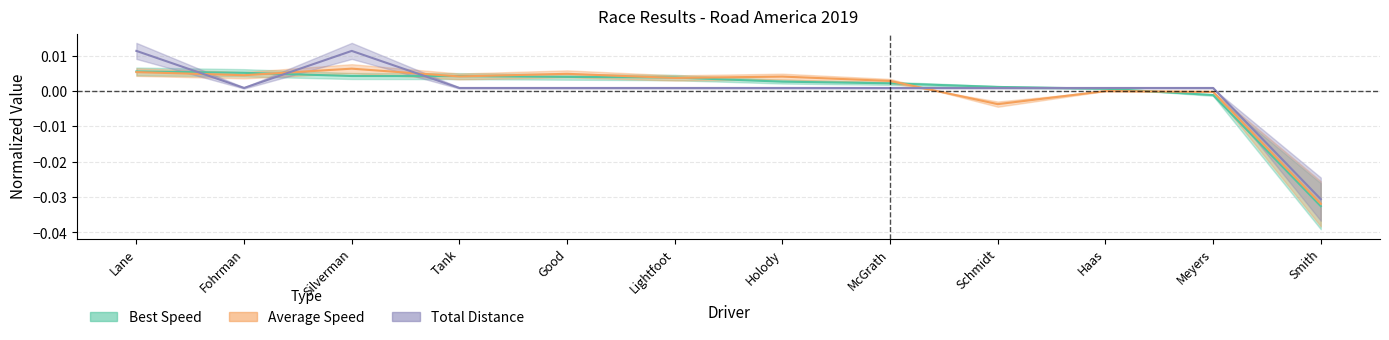

How many values in Best Speed are below zero?

2